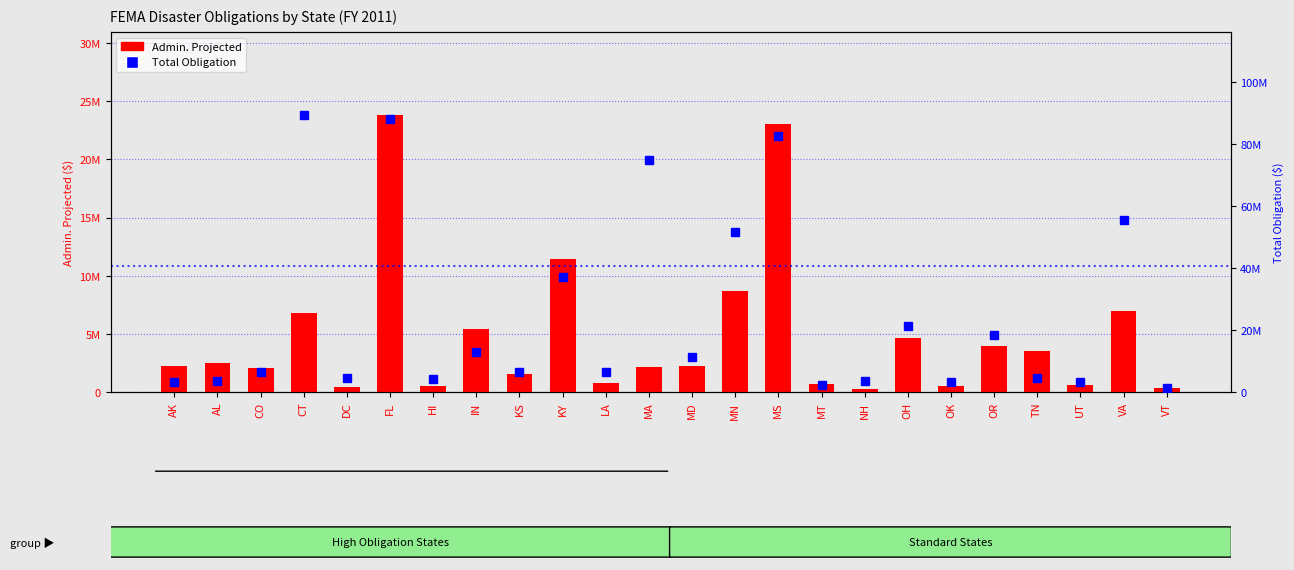

How many values in the Admin. Projected series are below 2259738?

12